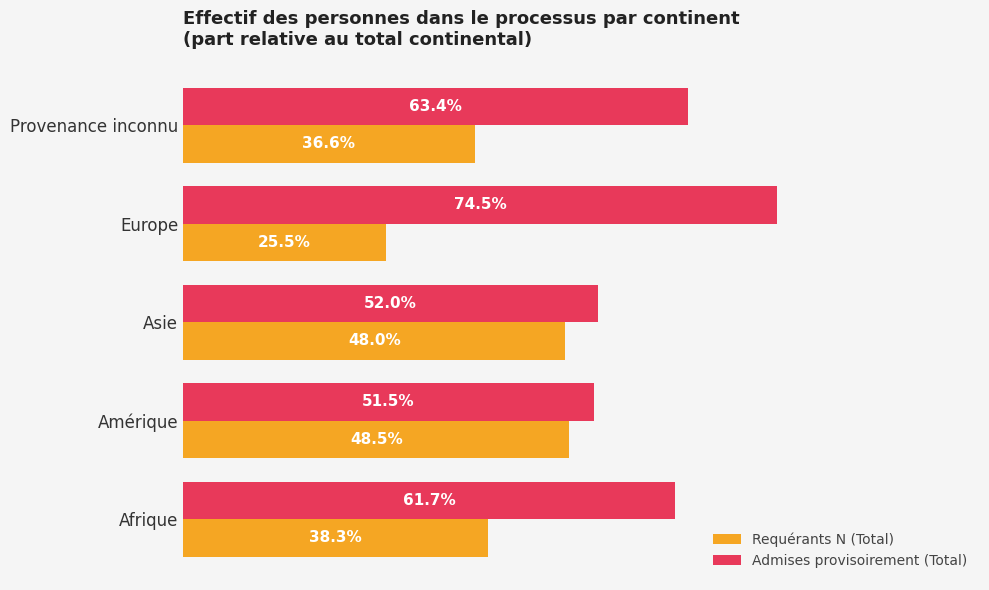

Rank the series by their maximum value, from lowest to highest.

Requérants N (Total), Admises provisoirement (Total)